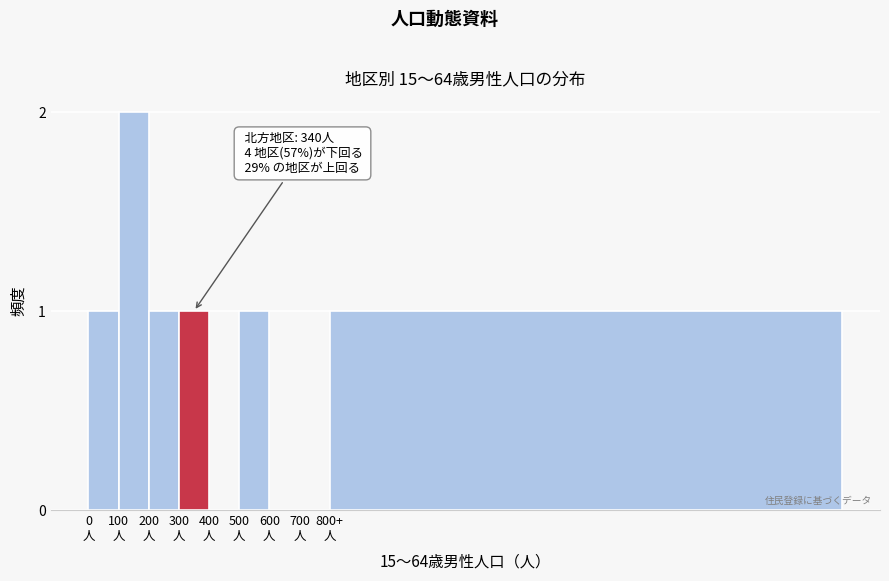

What is the sum of all values?

7